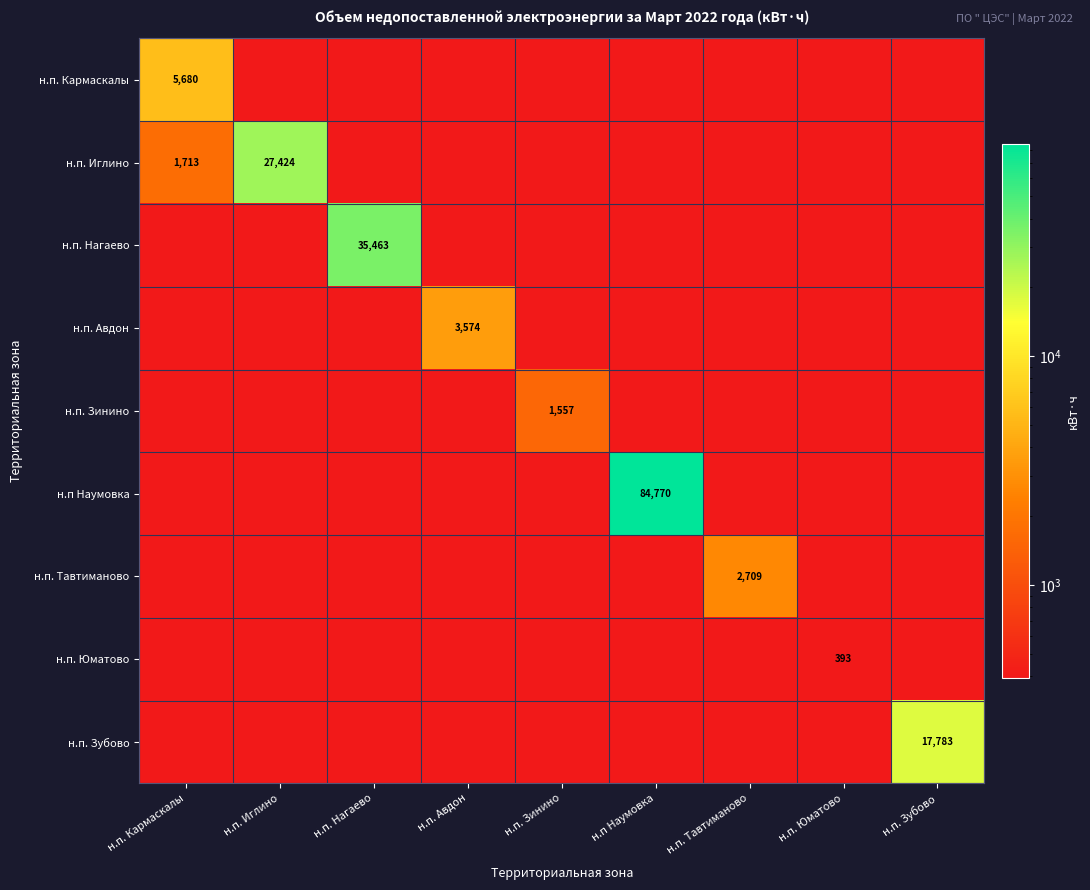

Count the number of categories in the chart.

9